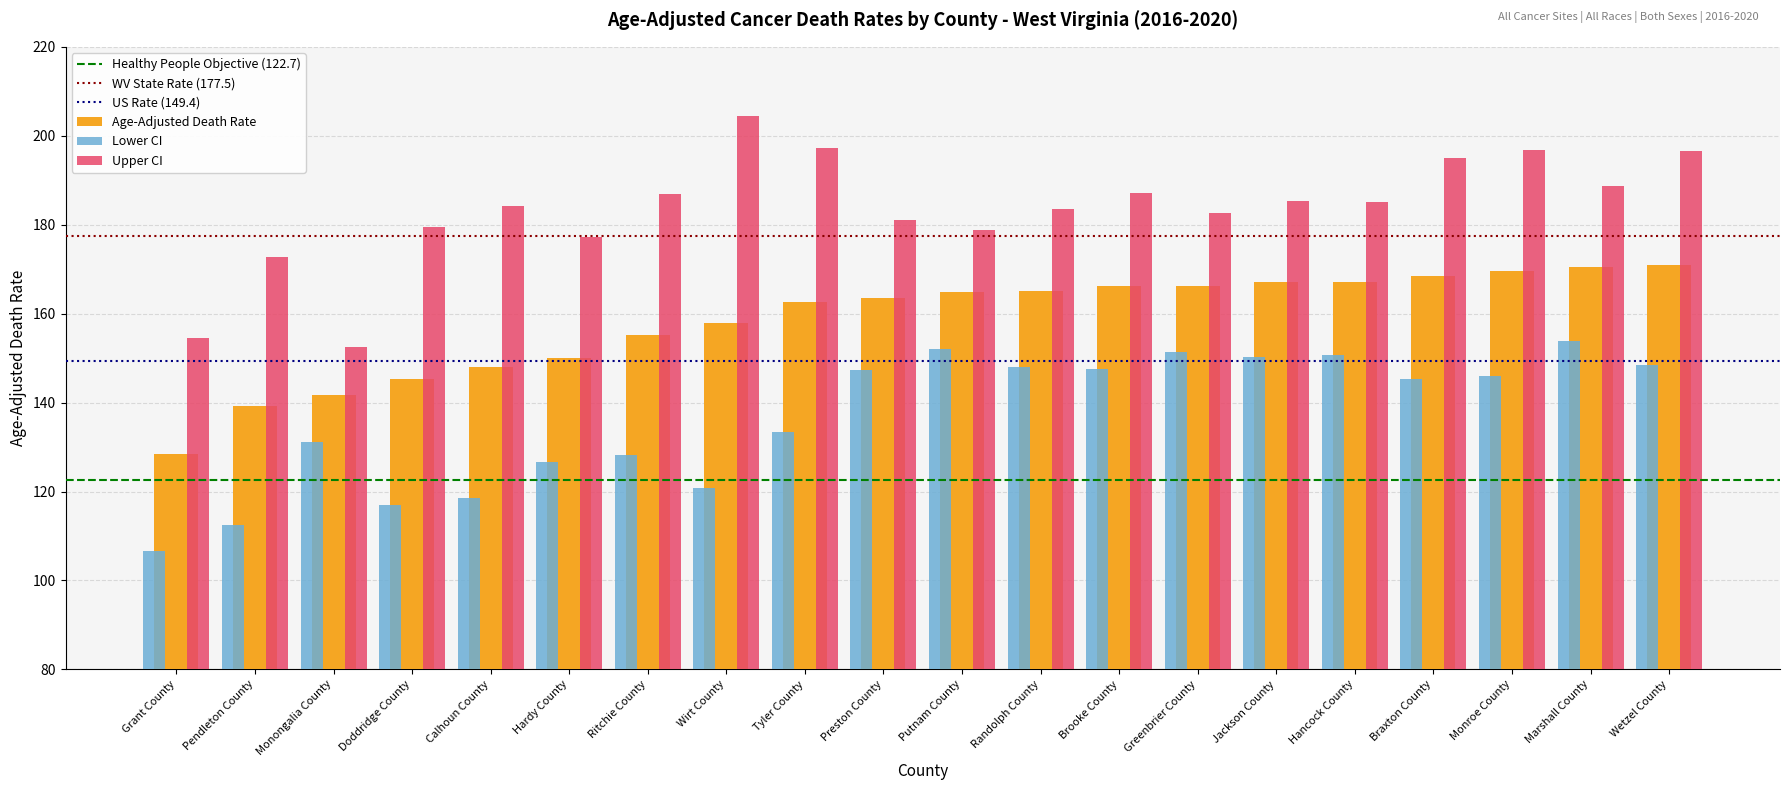

Rank the series at Wetzel County from highest to lowest value.

Upper CI, Age-Adjusted Death Rate, Lower CI